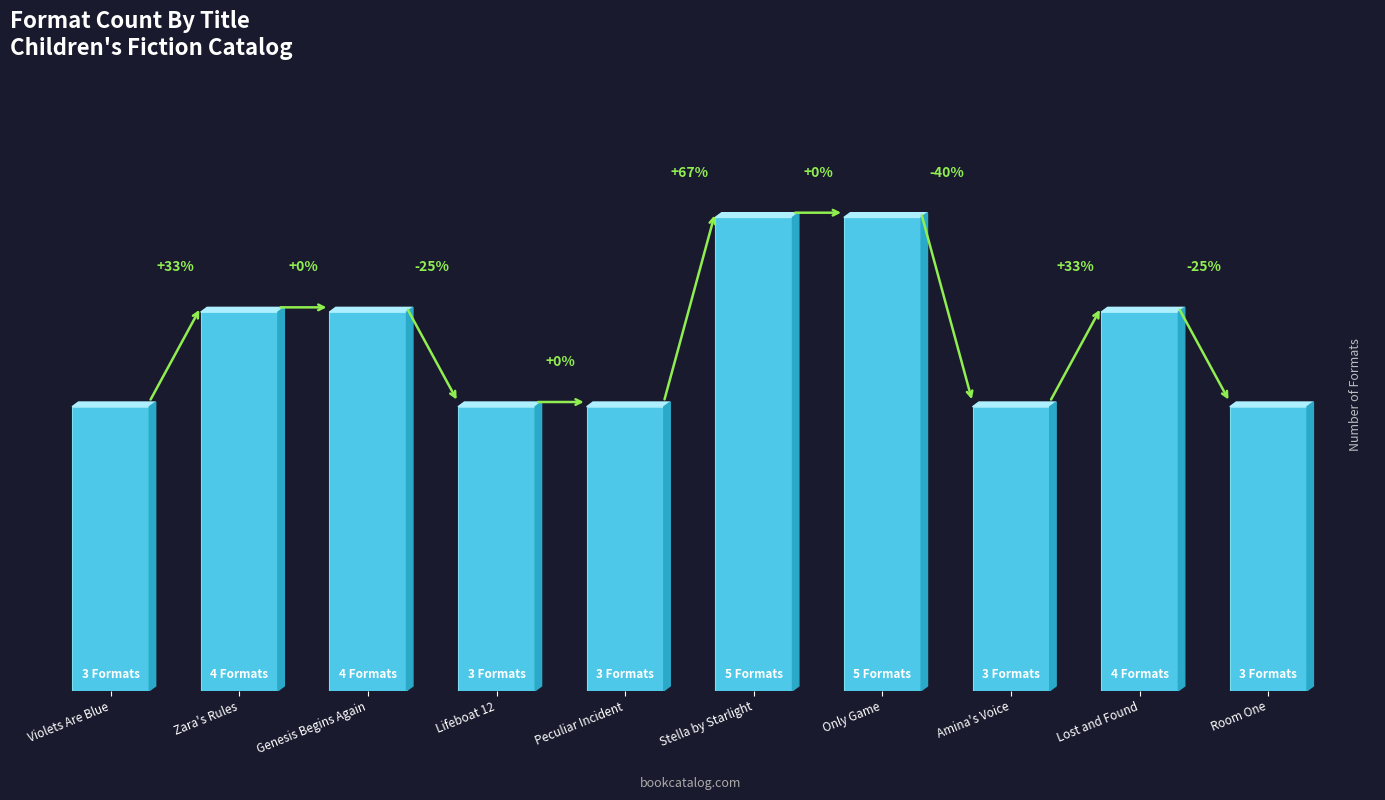

How many values are between 3 and 4?

8